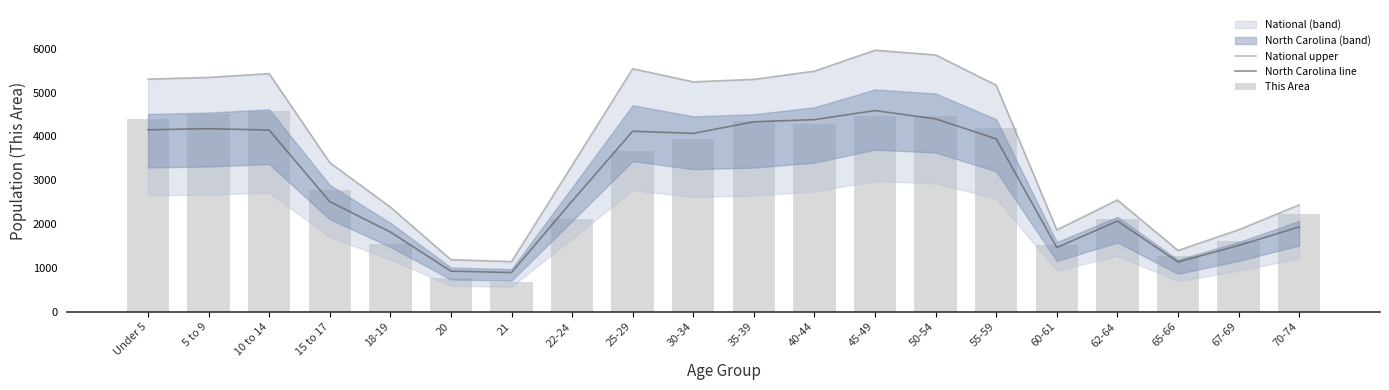

Which series has the largest range (max minus min)?

National upper